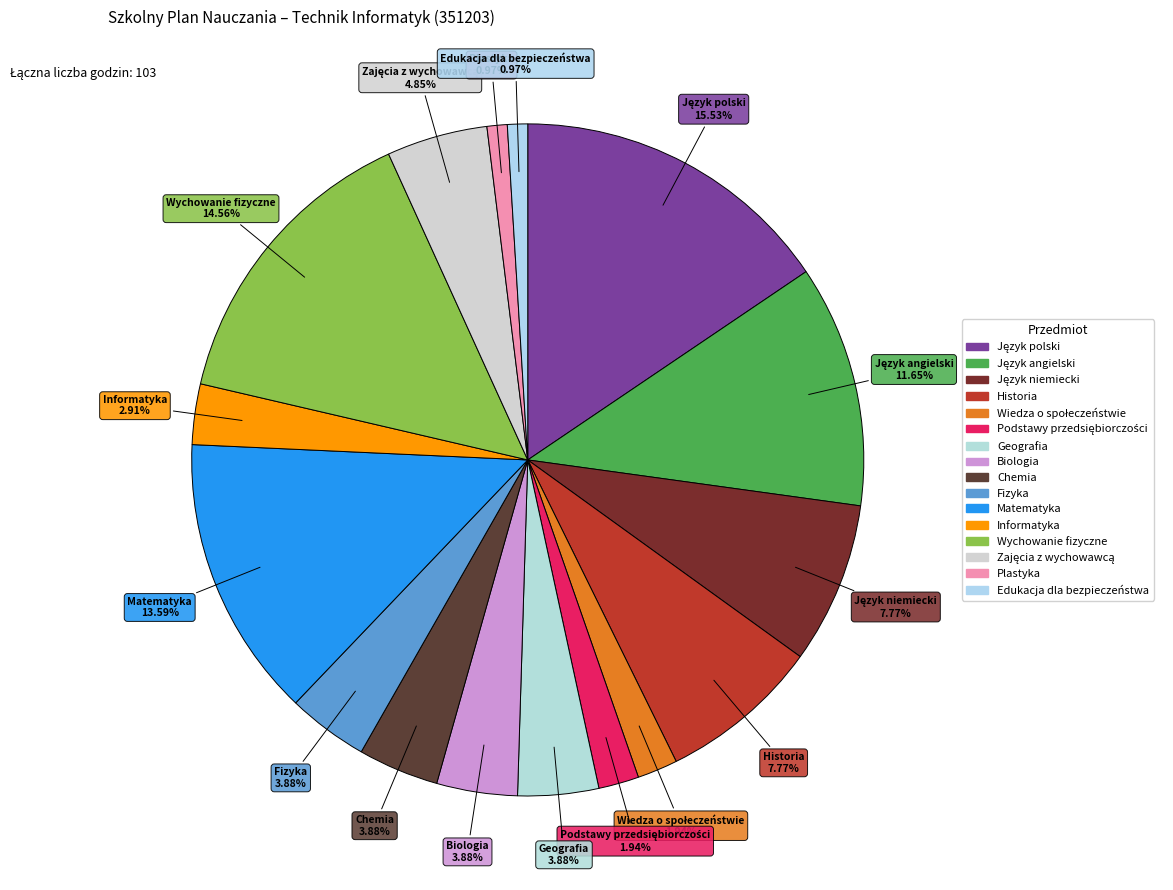

Rank the categories by value from highest to lowest.

Język polski, Wychowanie fizyczne, Matematyka, Język angielski, Język niemiecki, Historia, Zajęcia z wychowawcą, Geografia, Biologia, Chemia, Fizyka, Informatyka, Wiedza o społeczeństwie, Podstawy przedsiębiorczości, Plastyka, Edukacja dla bezpieczeństwa